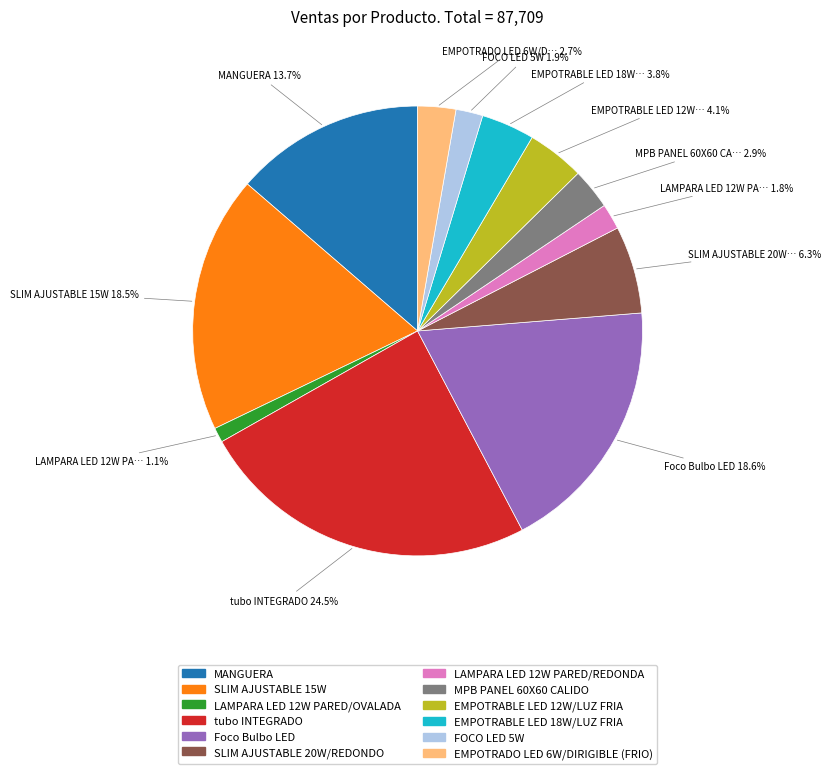

To the nearest percent, what is the combined percentage of EMPOTRADO LED 6W/DIRIGIBLE (FRIO) and LAMPARA LED 12W PARED/REDONDA?

5%